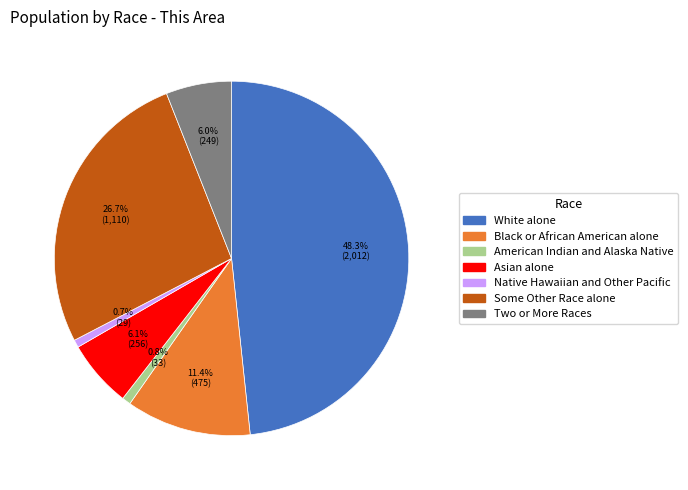

Approximately how many times larger is the value at White alone compared to American Indian and Alaska Native?

61.0